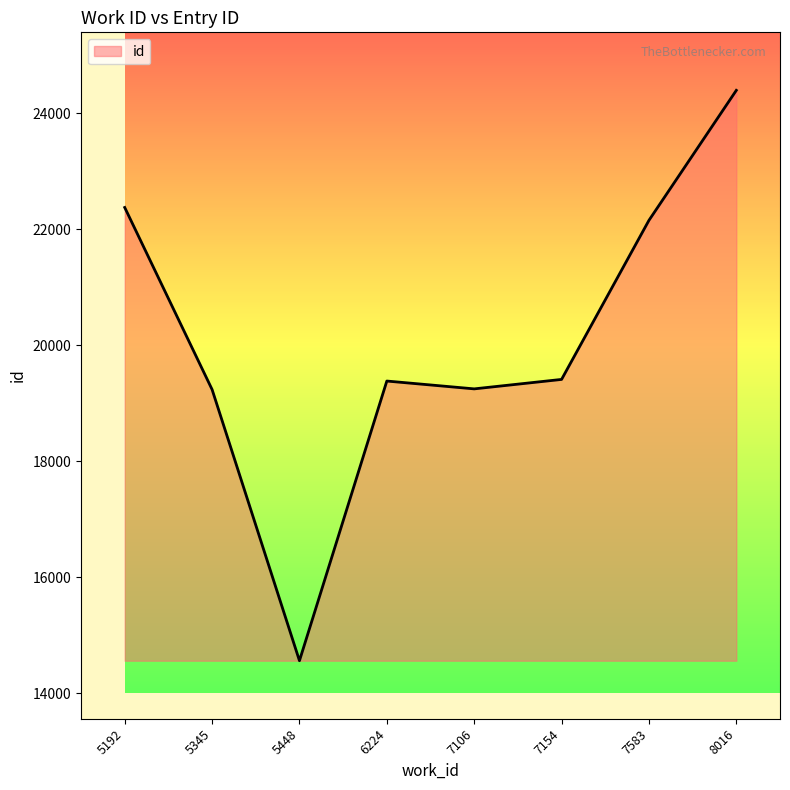

Read the value at 7154, to the nearest 50.

19400